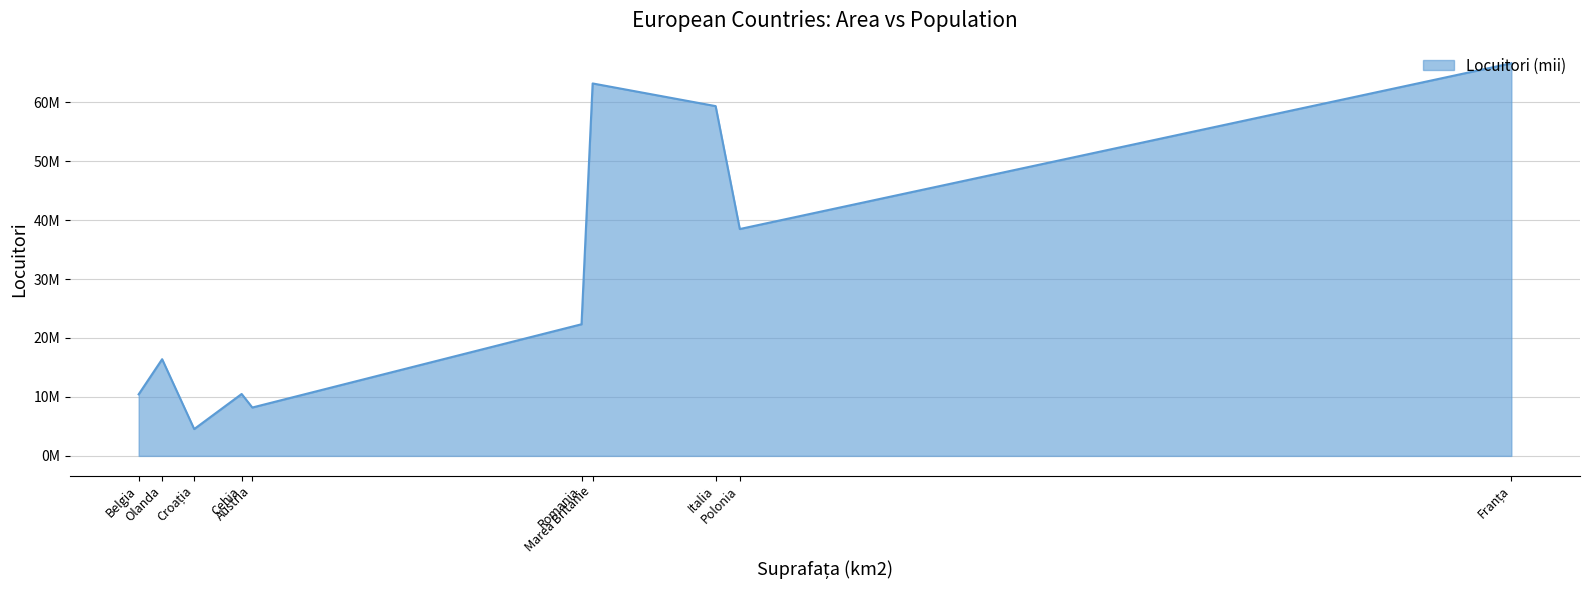

Does the chart display data point markers on the line(s)?

No